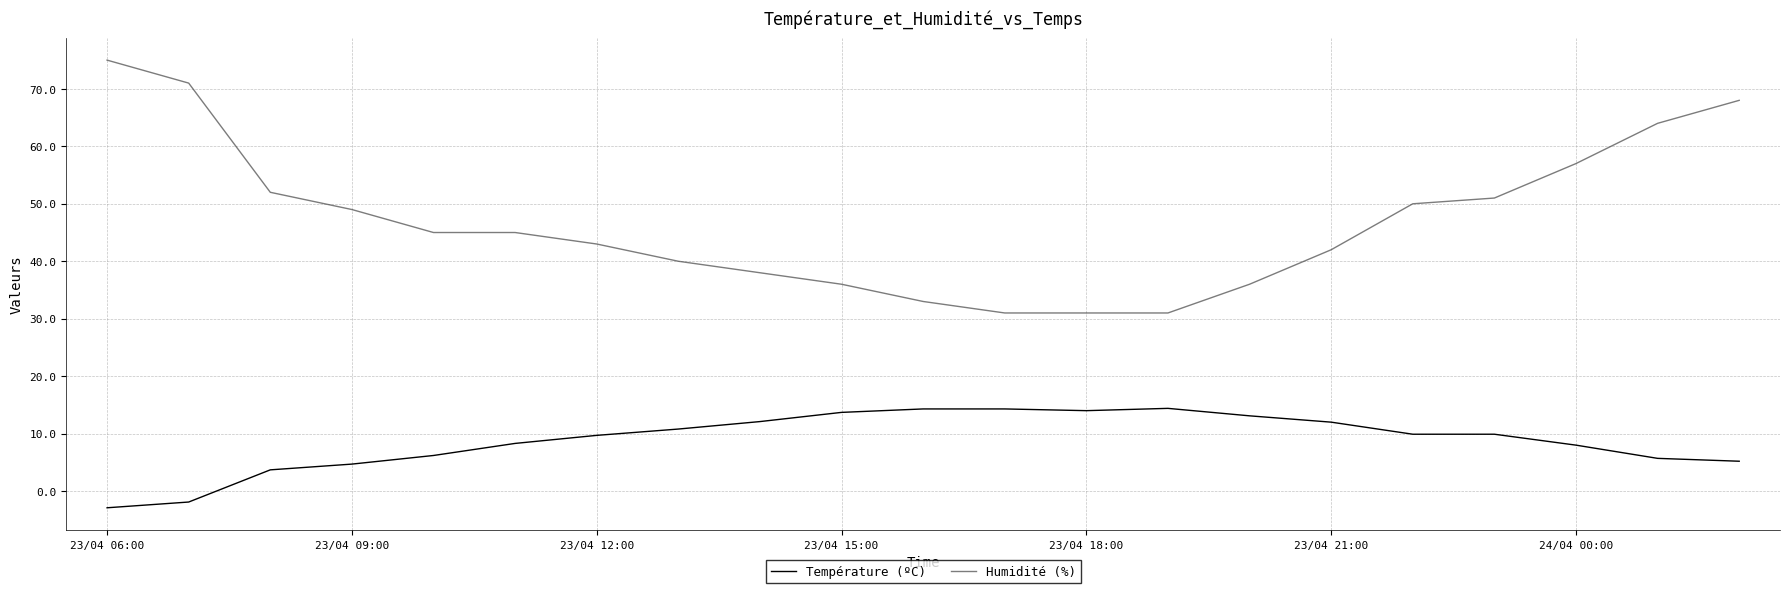

How many positive values does the Température (ºC) series have?

19